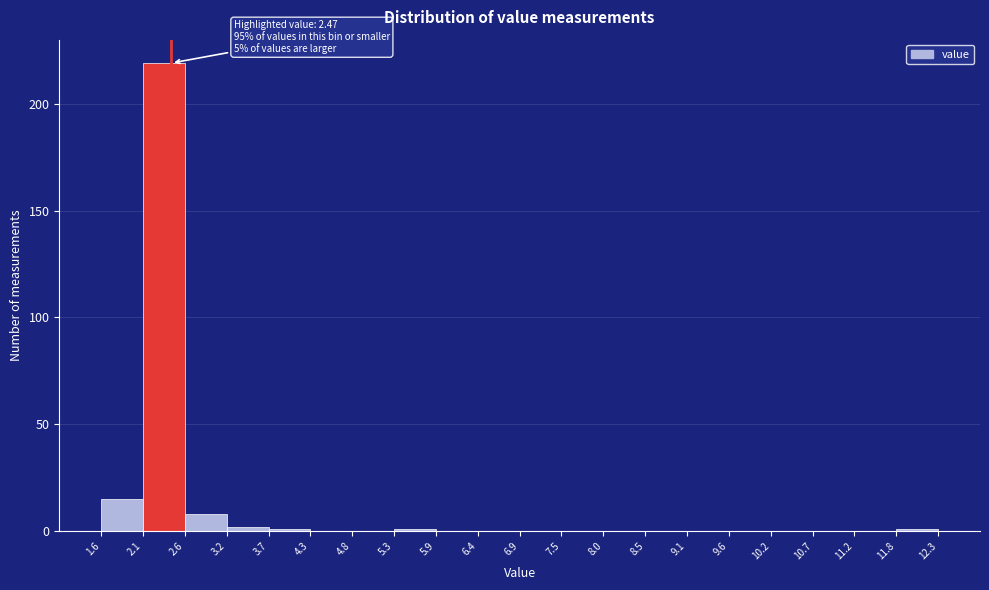

Which range on the x-axis has the tallest bar?

2.1 to 2.6